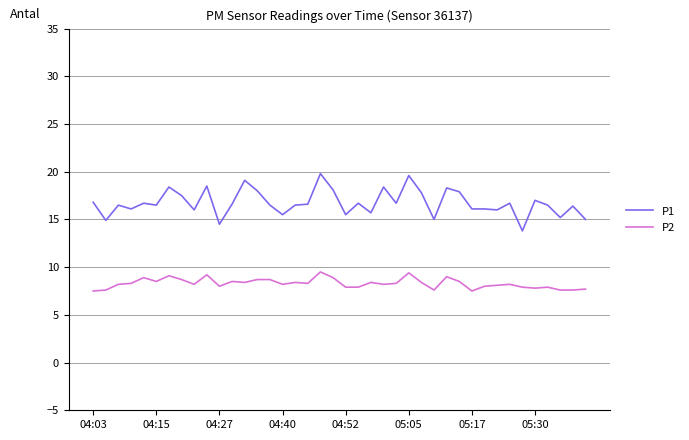

What is the maximum value for P1?

19.8